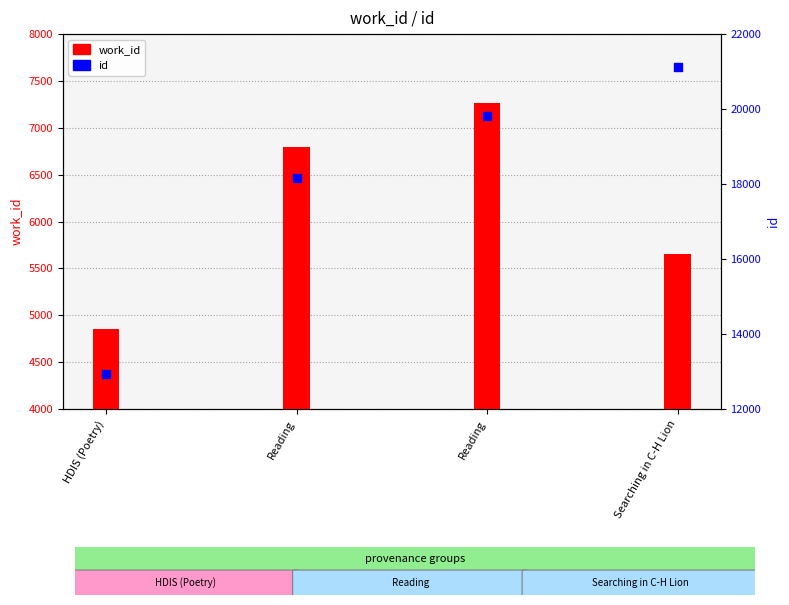

What are all the series names shown in the legend?

work_id, id